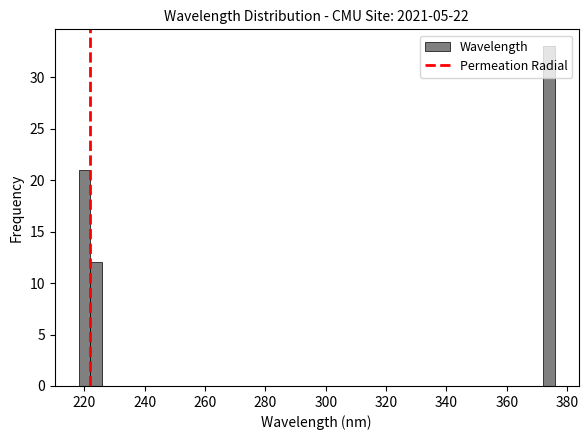

Around what value on the x-axis is the tallest bar? Give the approximate position of its centre, as read against the axis.

374